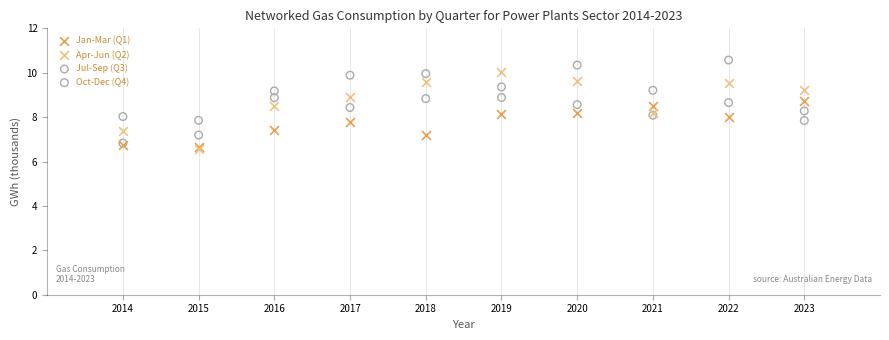

What are all the series names shown in the legend?

Jan-Mar (Q1), Apr-Jun (Q2), Jul-Sep (Q3), Oct-Dec (Q4)